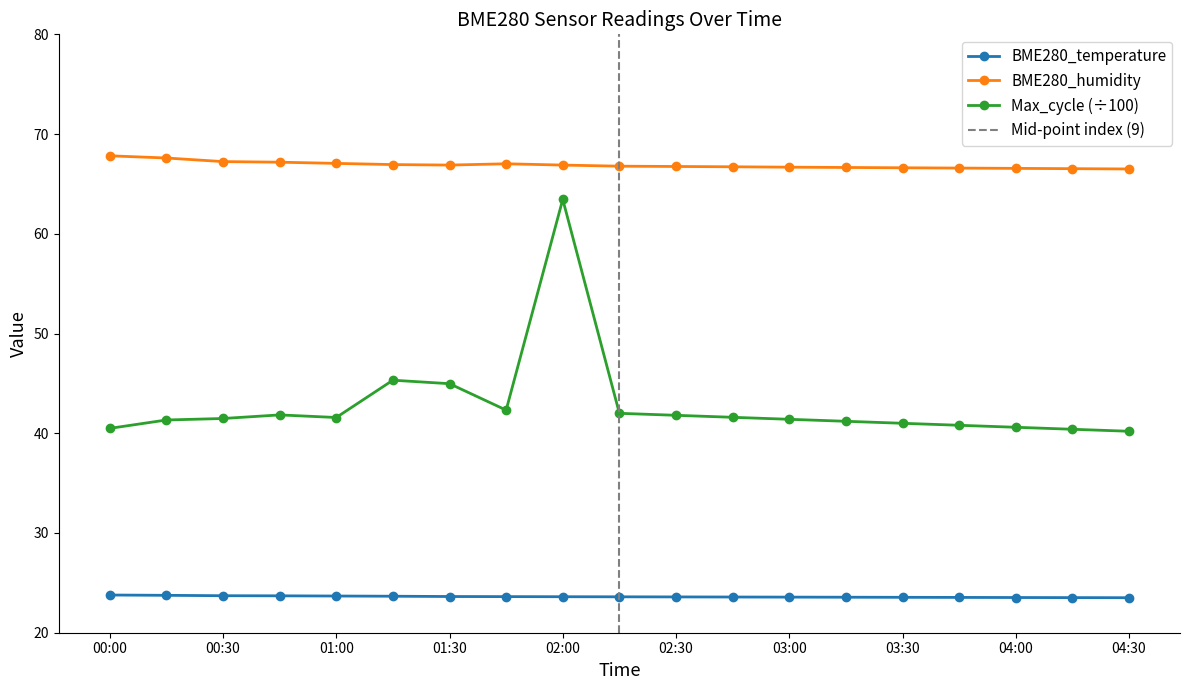

List the series in order of their peak value, highest first.

BME280_humidity, Max_cycle, BME280_temperature